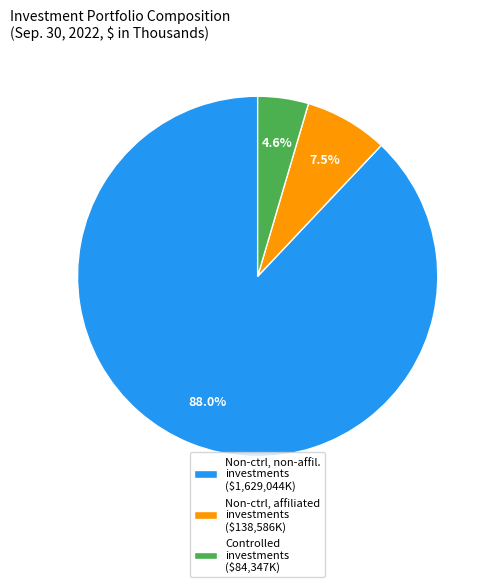

Count the number of slices in the pie.

3